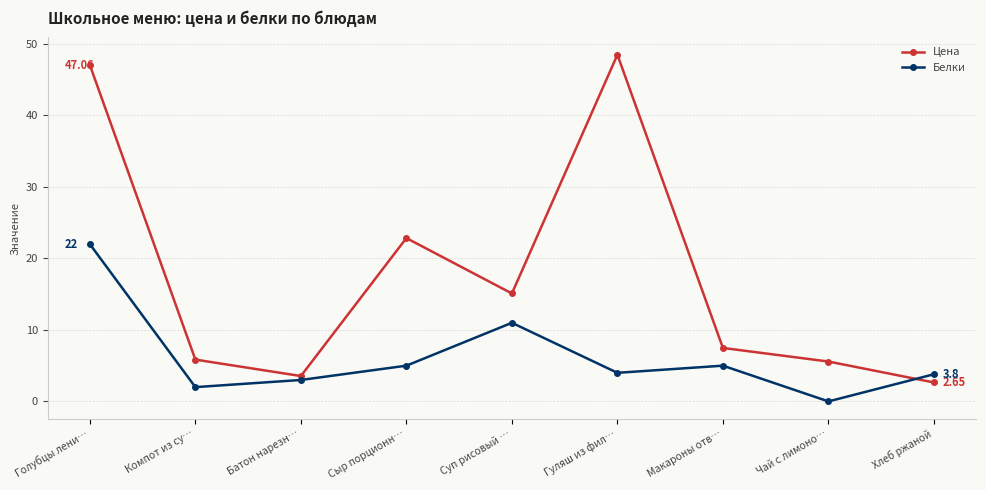

Is the value of Цена at Компот из су… greater than the value of Белки at Гуляш из фил…?

Yes